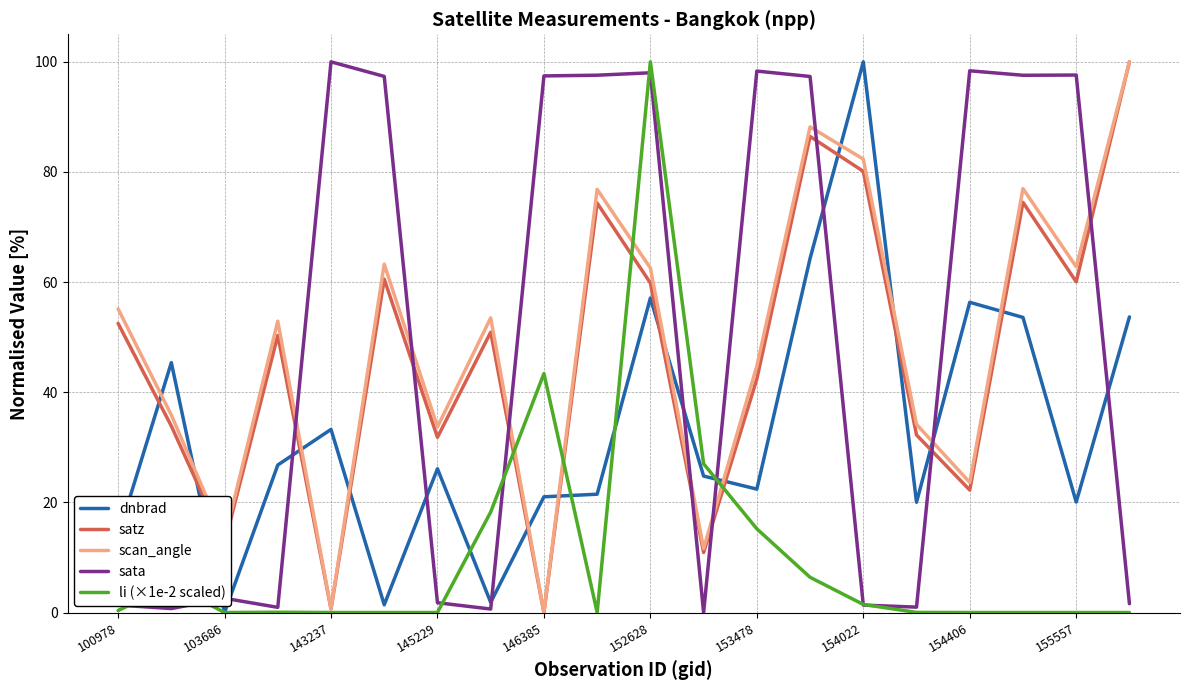

True or false: scan_angle and dnbrad cross at least once.

True